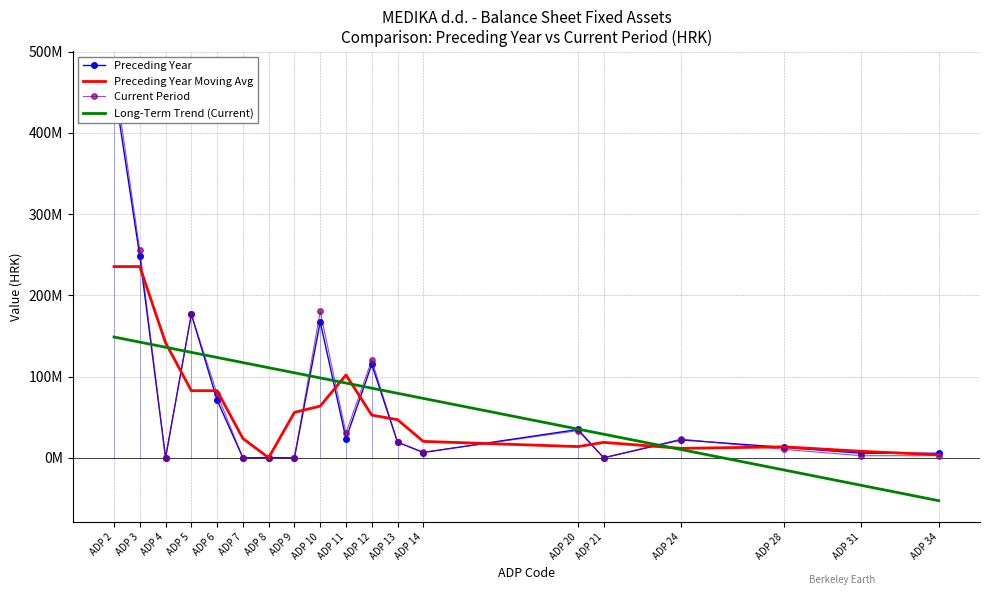

Count the number of categories in the chart.

19